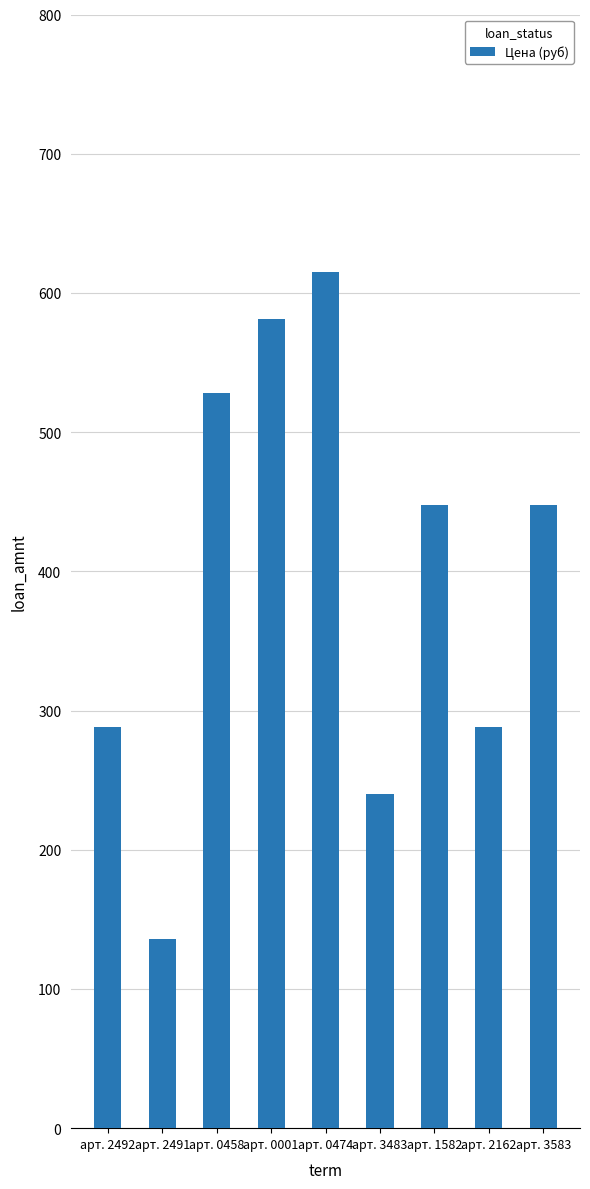

Reading left to right, what are all the values shown in this chart?

288	136	528	581	615	240	448	288	448